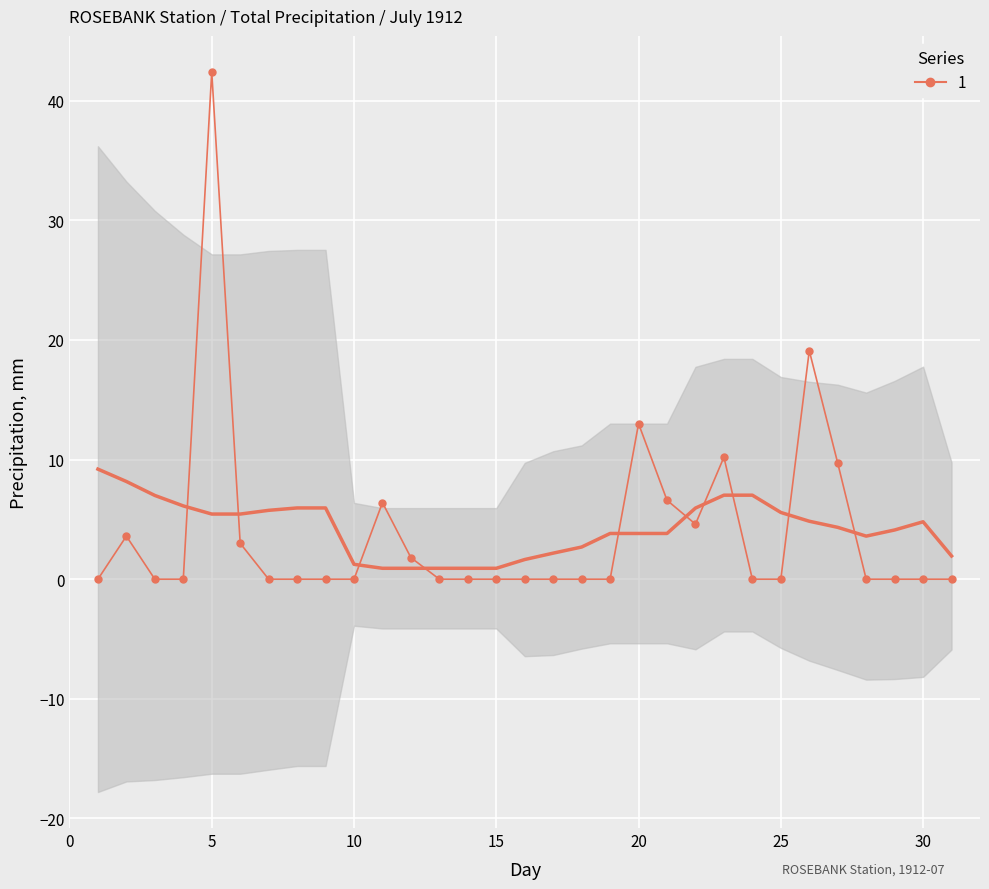

The value at 10 is 0.0. True or false?

True